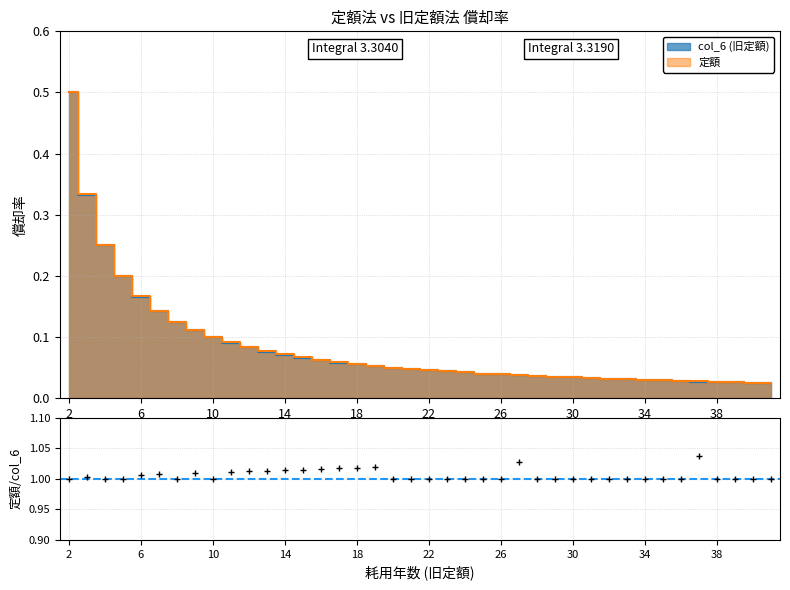

The value of col_6 at 25 is 0.1. True or false?

False